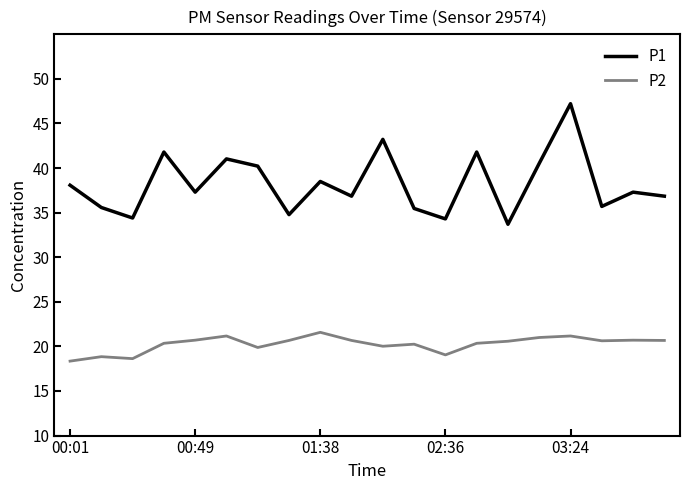

How many lines are shown in the chart?

2